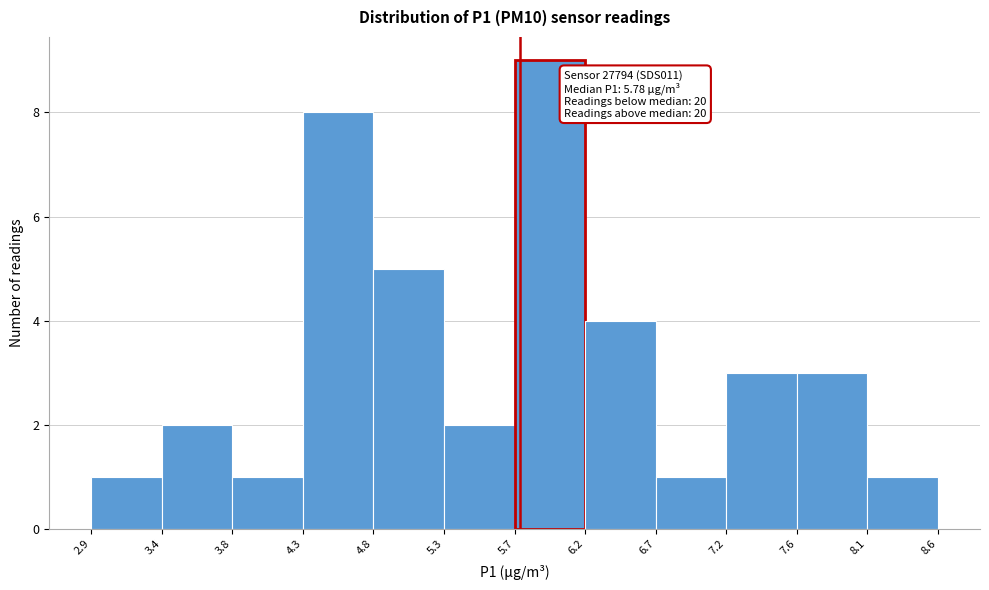

Over which range of the x-axis is the bar tallest?

5.7 to 6.2